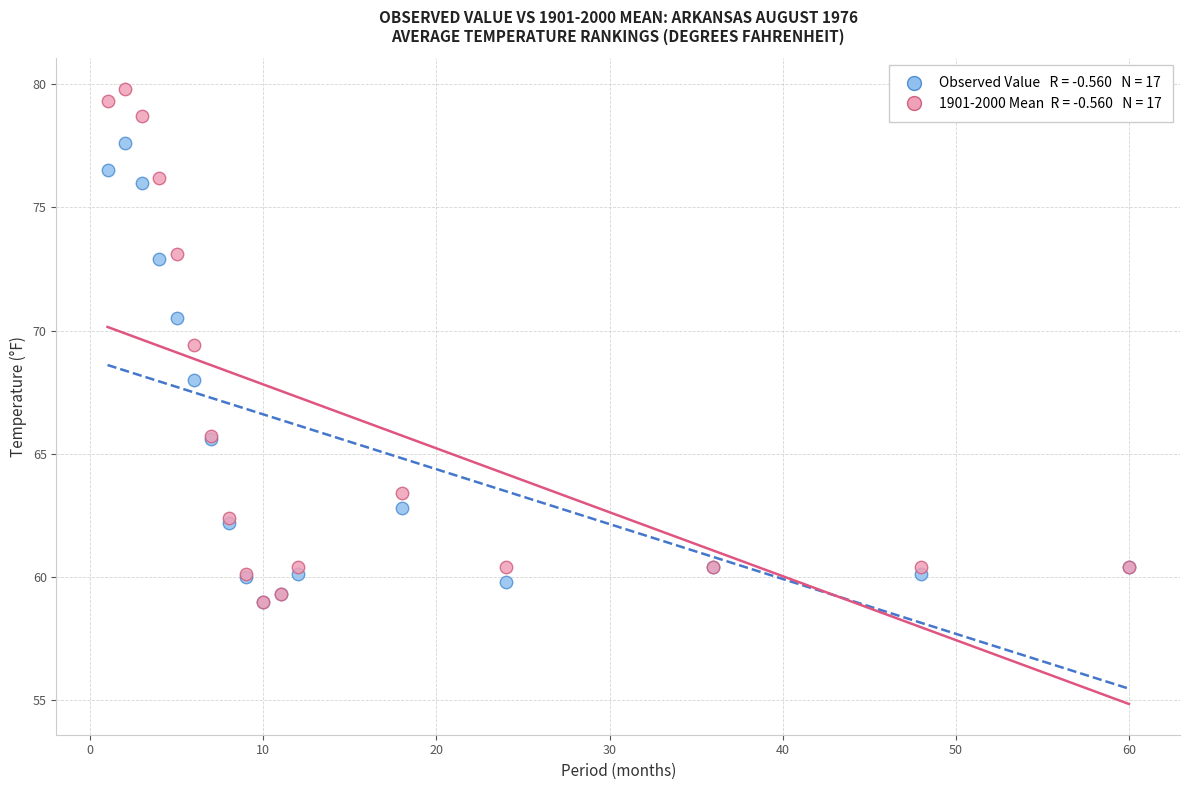

Across all series, what Y value is closest to 69?

69.4